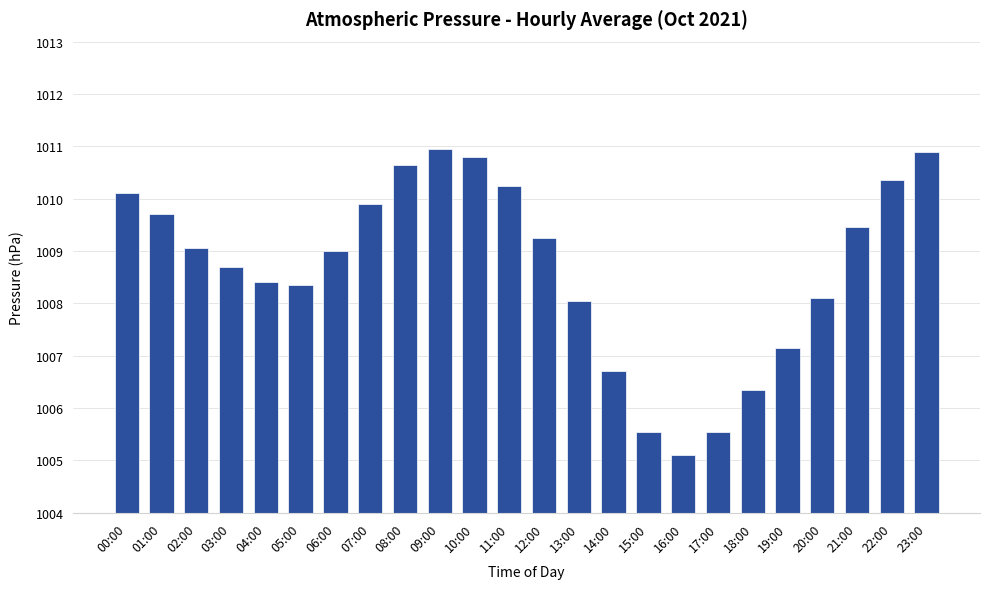

What is the minimum value shown in the chart?

1005.1